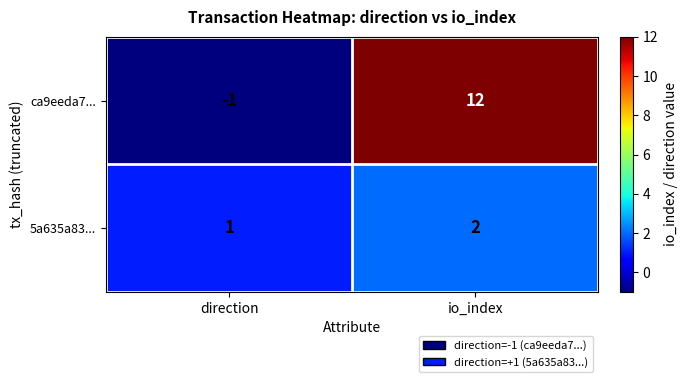

Which label corresponds to the largest value in the chart?

io_index